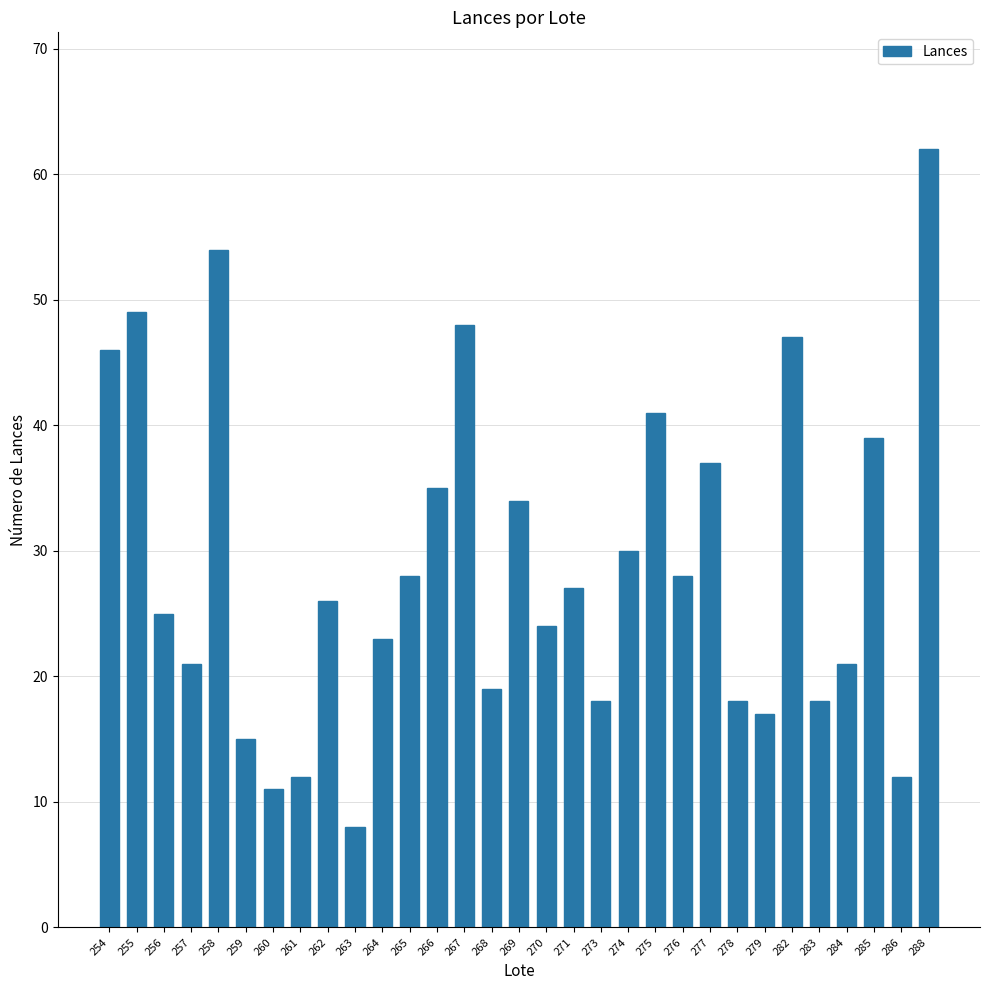

At which category does the chart reach its minimum across all series?

263